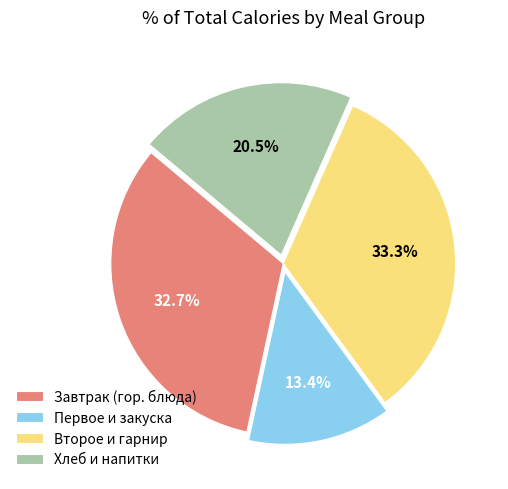

Which has a higher value, Второе и гарнир or Хлеб и напитки?

Второе и гарнир